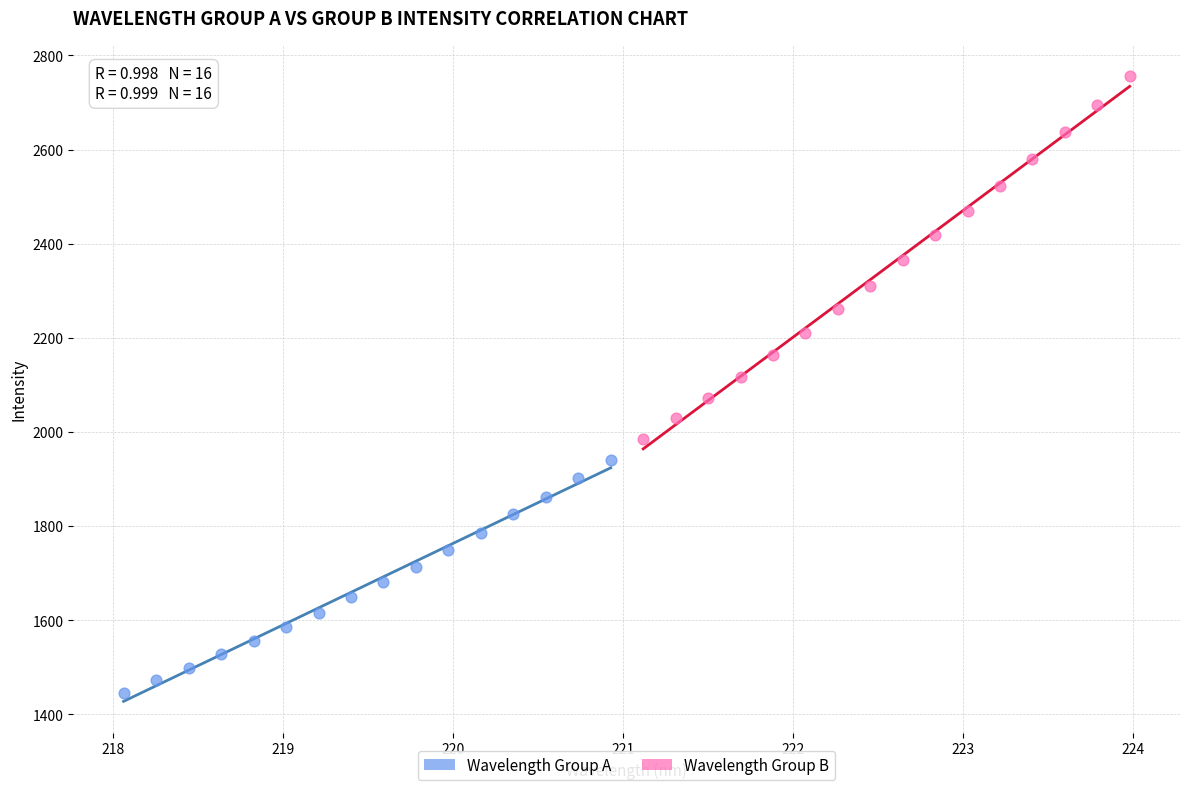

Which series has the largest Y range (max minus min)?

Wavelength Group B